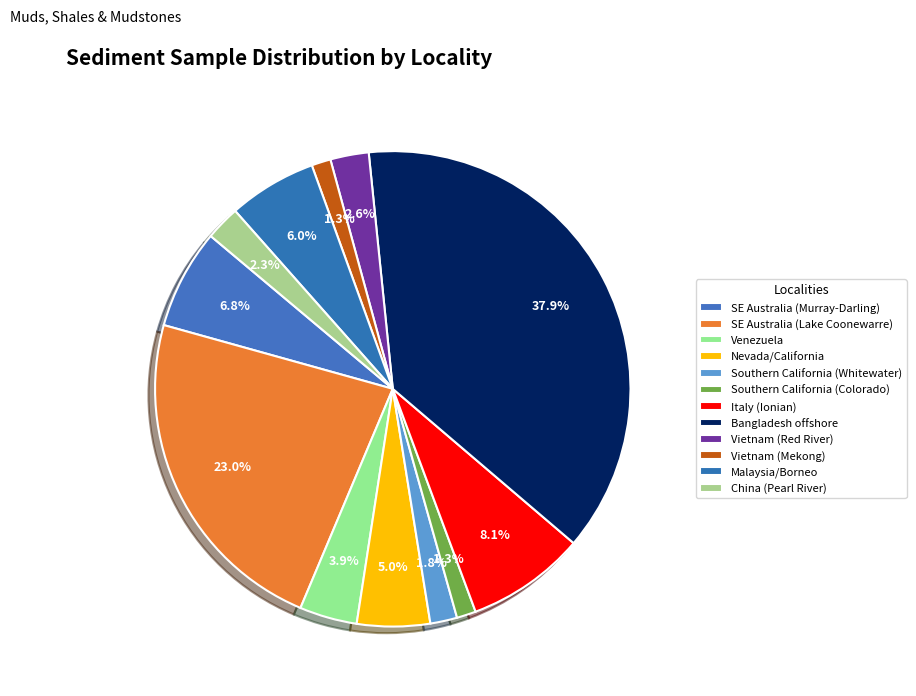

How many segments does this pie chart have?

12